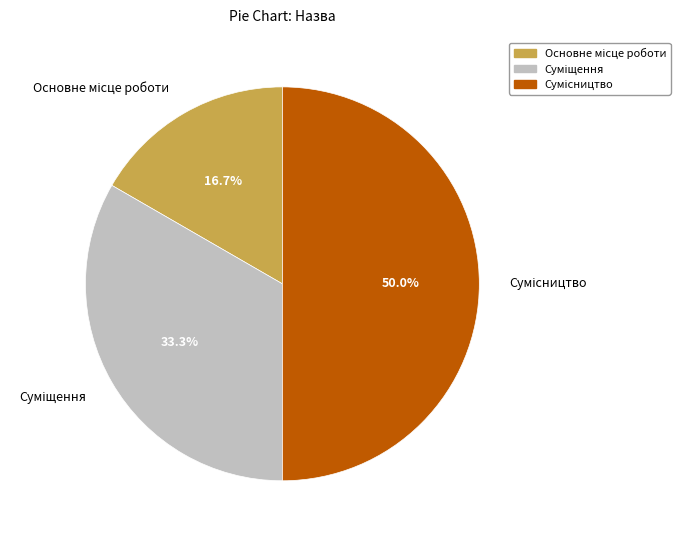

Does any single category account for the majority?

No